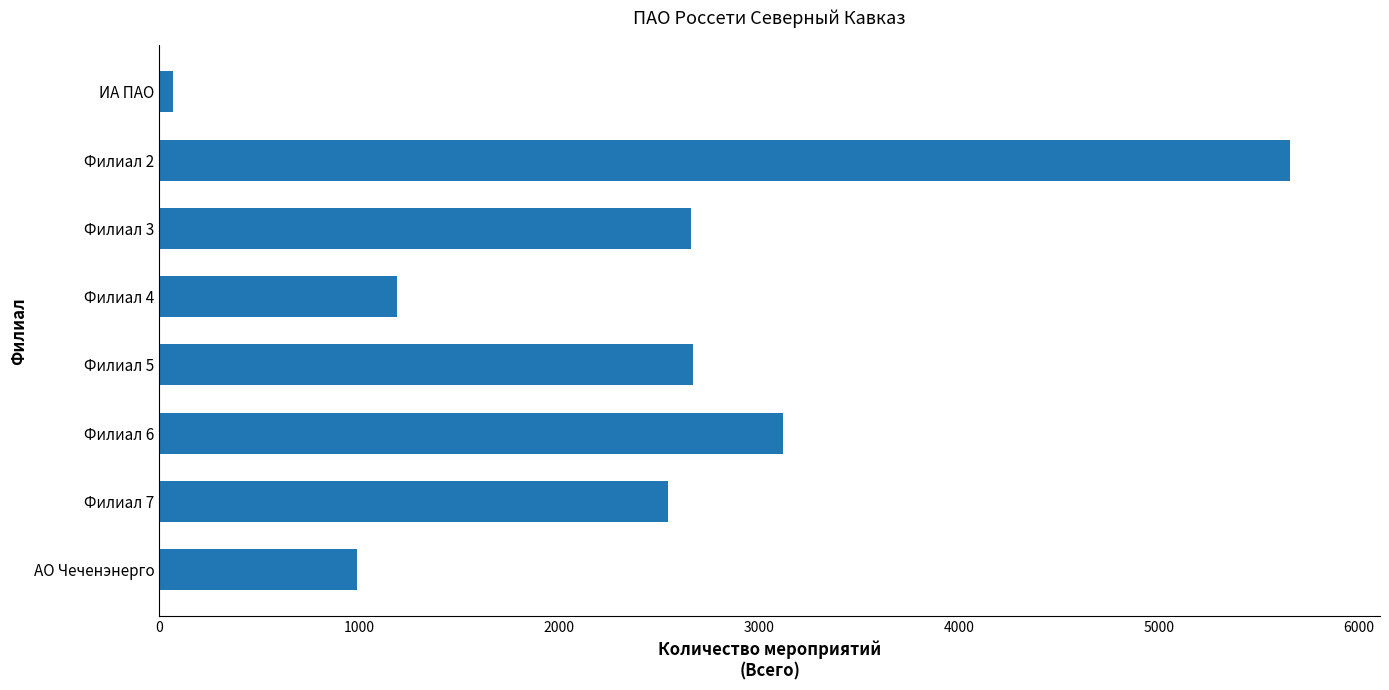

Which has a higher value, Филиал 7 or Филиал 5?

Филиал 5